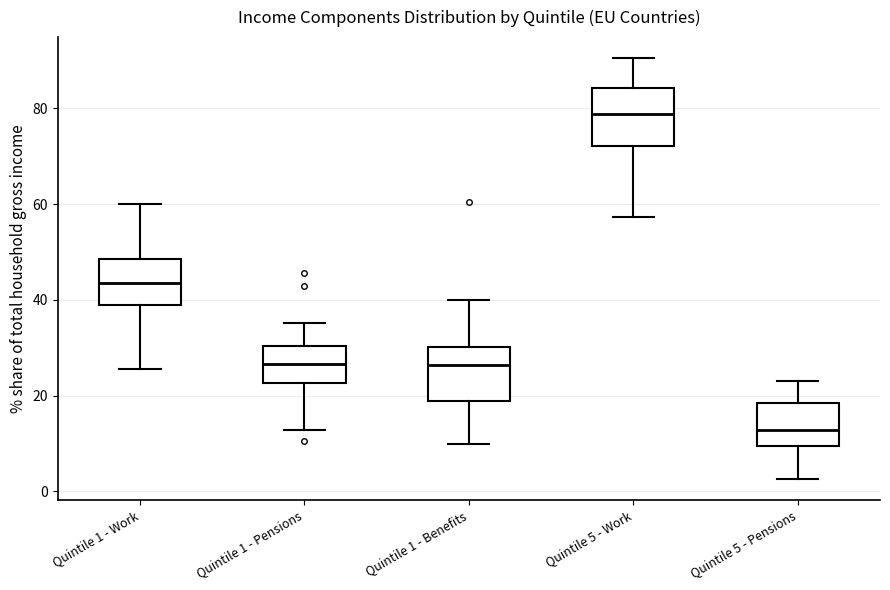

Which box has the lowest median line?

Quintile 5 - Pensions